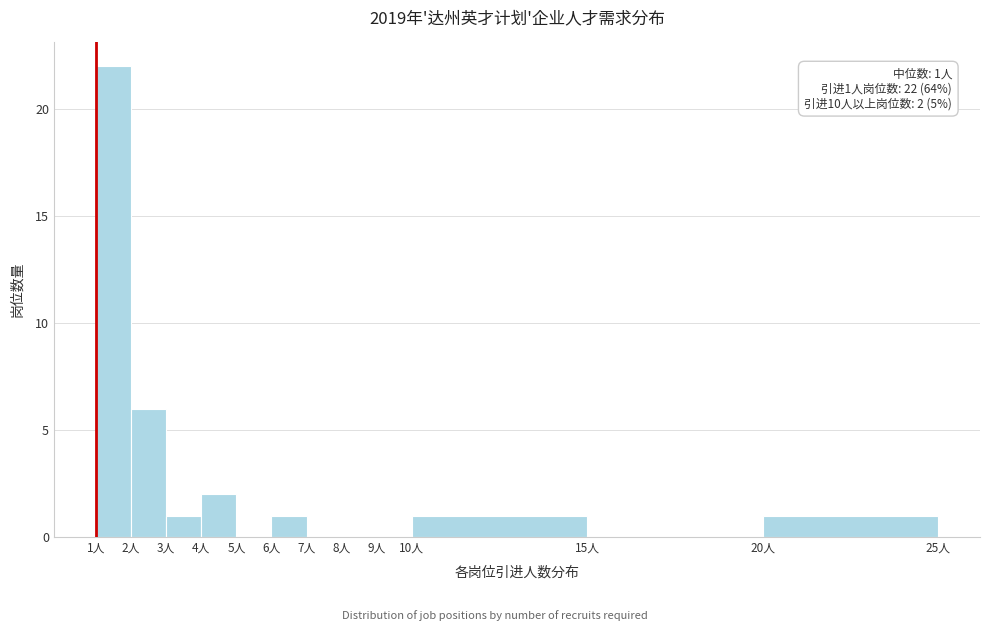

Over which range of the x-axis is the bar tallest?

1 to 2